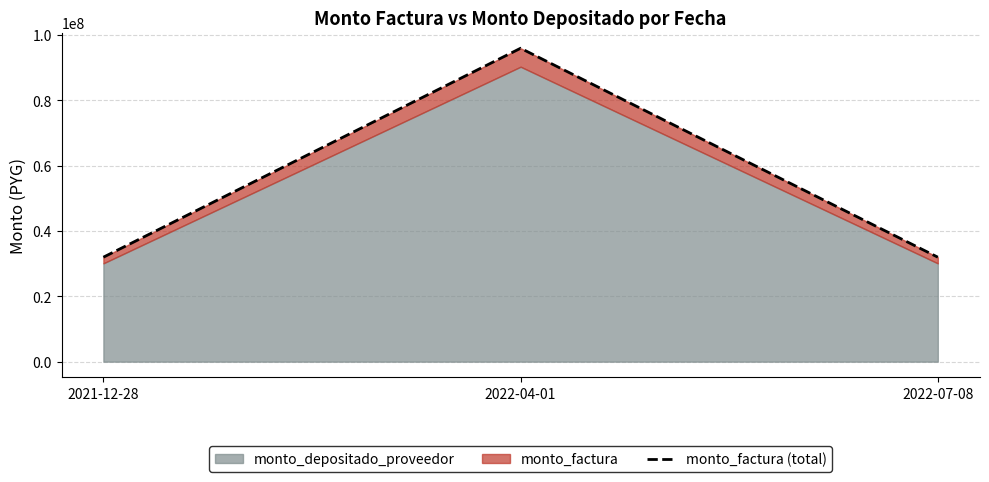

Which category has the lowest value across all series?

2021-12-28